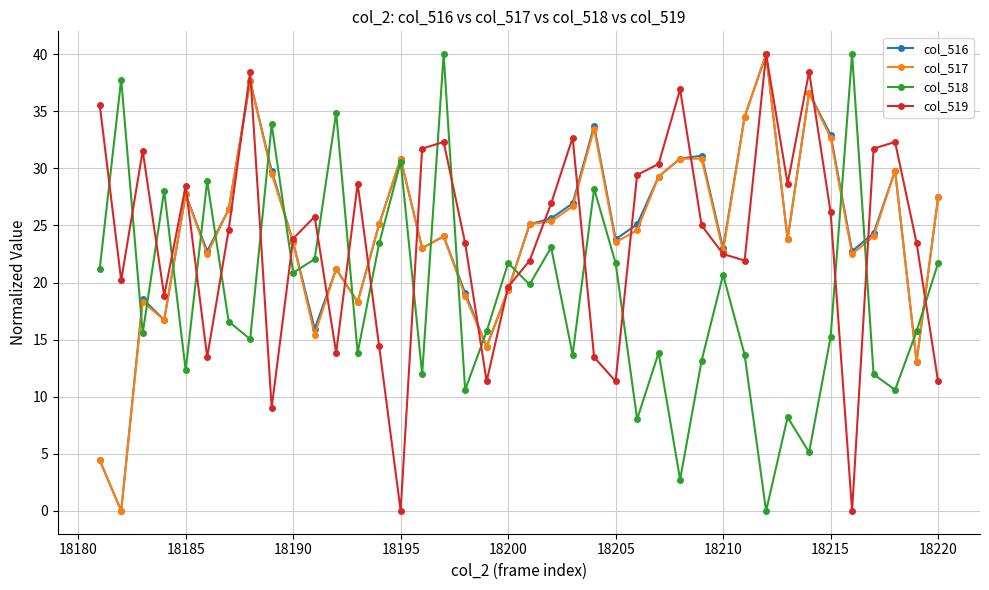

How many times do col_518 and col_519 cross each other?

21